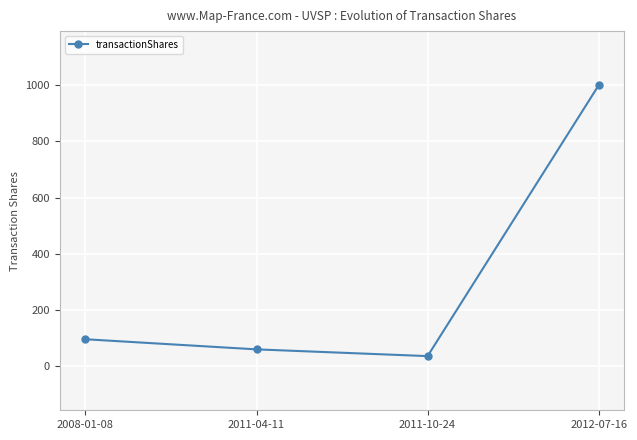

What value does the data have at 2012-07-16, to the nearest 10?

1000